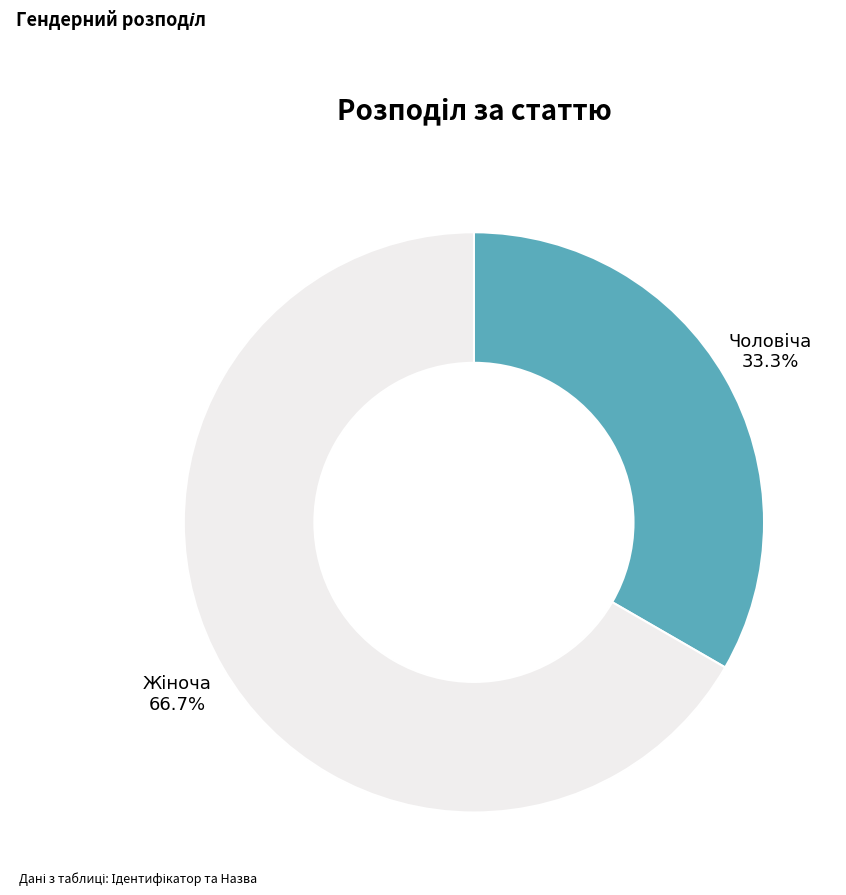

Is there any slice that represents more than half of the pie?

Yes